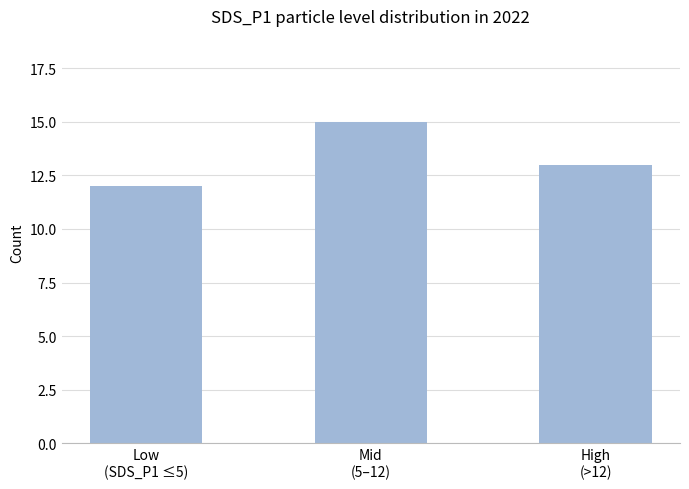

Is it true that the value at Mid
(5–12) is 21?

False